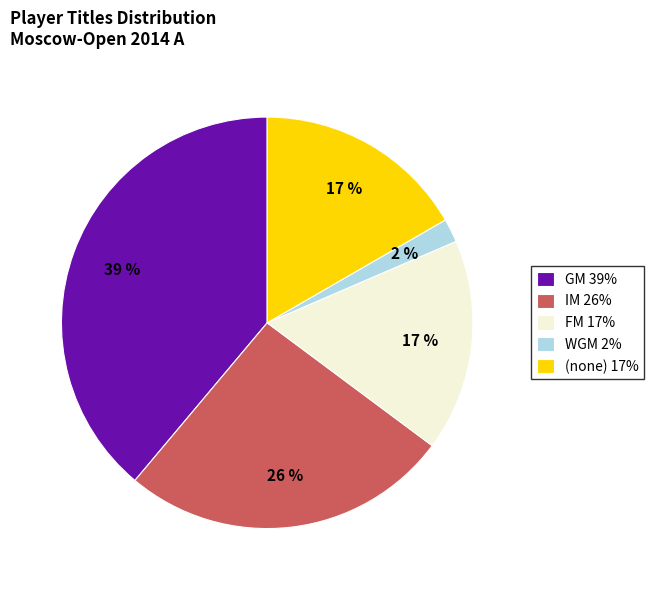

To the nearest percent, what portion does GM 39% represent?

39%